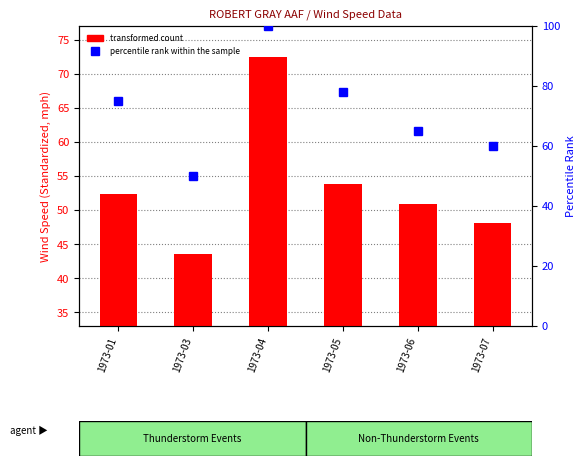

How many distinct data groups are displayed?

2